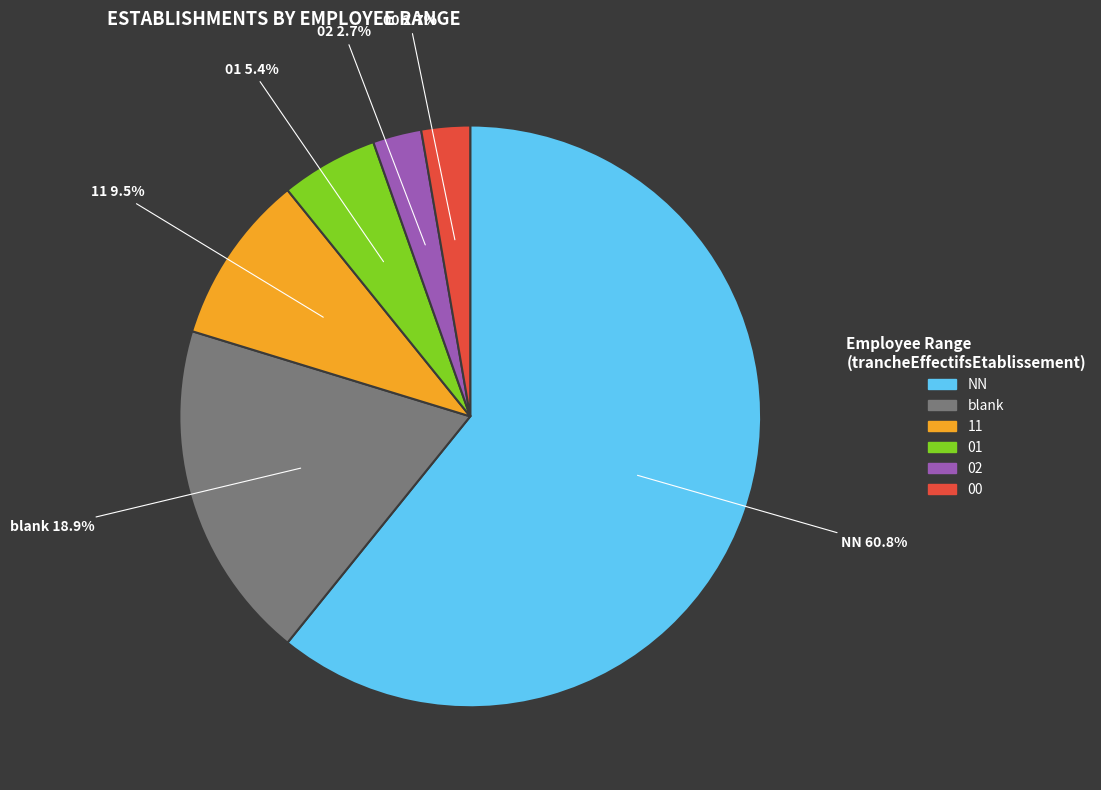

Combined, what portion of the pie is 02 and 11?

12.2%